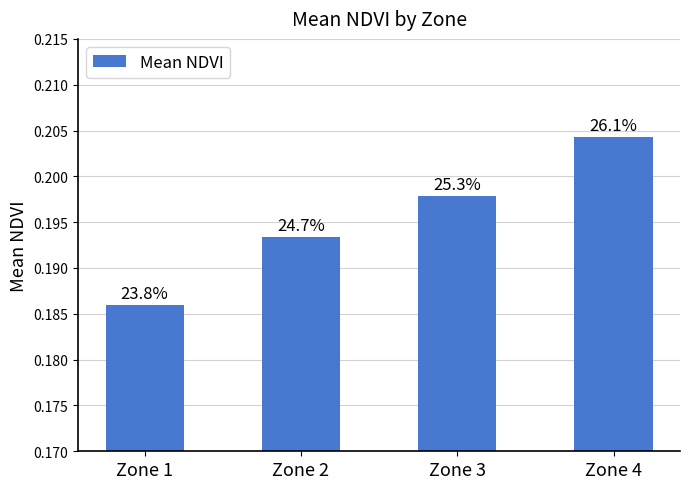

Reading left to right, list all the values displayed in this chart.

0.2	0.2	0.2	0.2